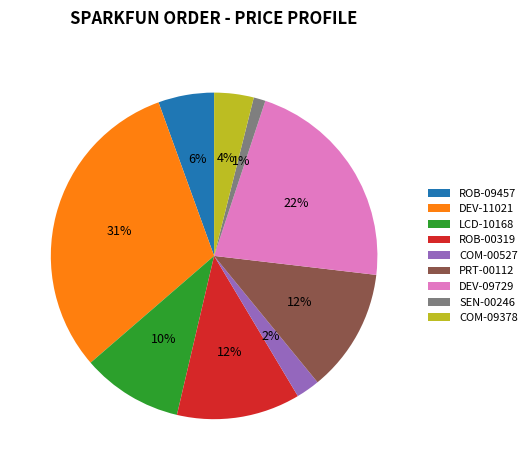

What is the smallest slice in the pie chart?

SEN-00246